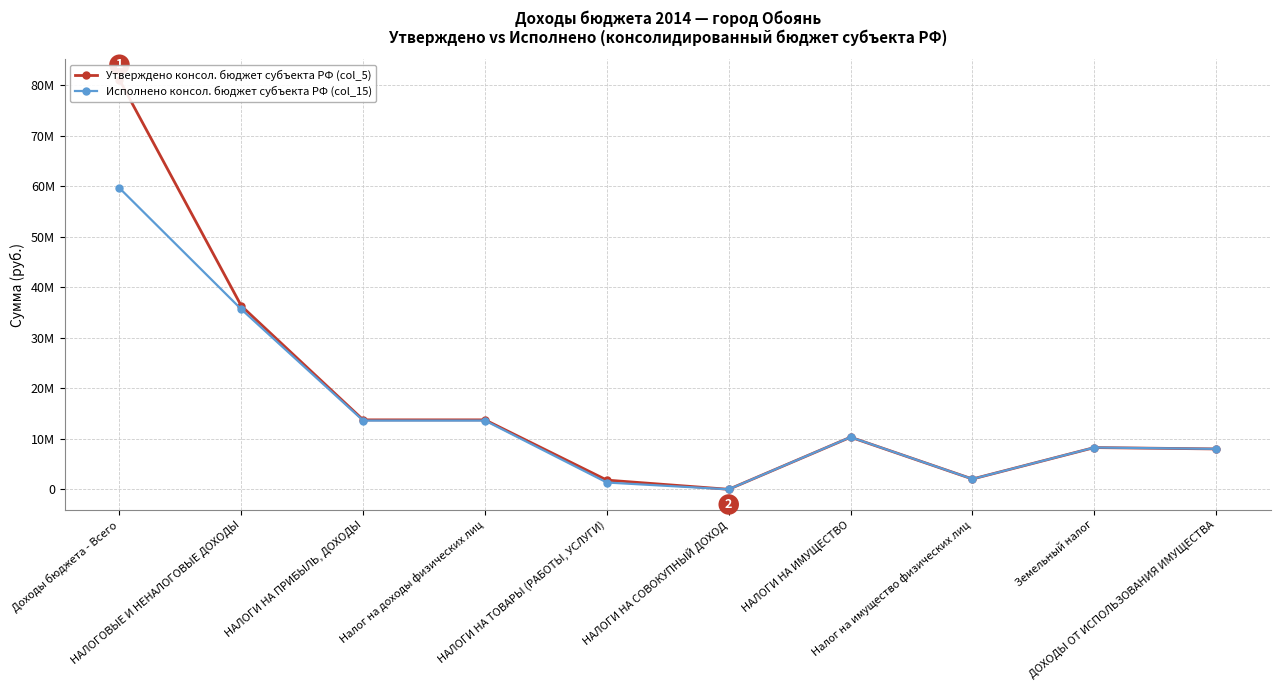

Between НАЛОГИ НА ИМУЩЕСТВО and НАЛОГИ НА ПРИБЫЛЬ, ДОХОДЫ, which is larger?

НАЛОГИ НА ПРИБЫЛЬ, ДОХОДЫ